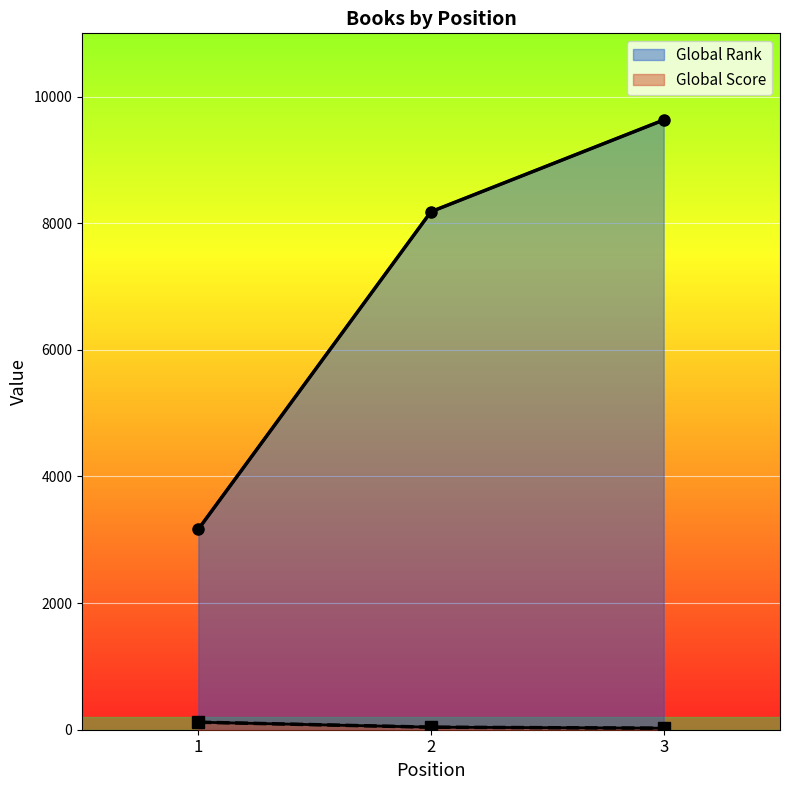

What is the difference between the highest and lowest values at 1?

3048